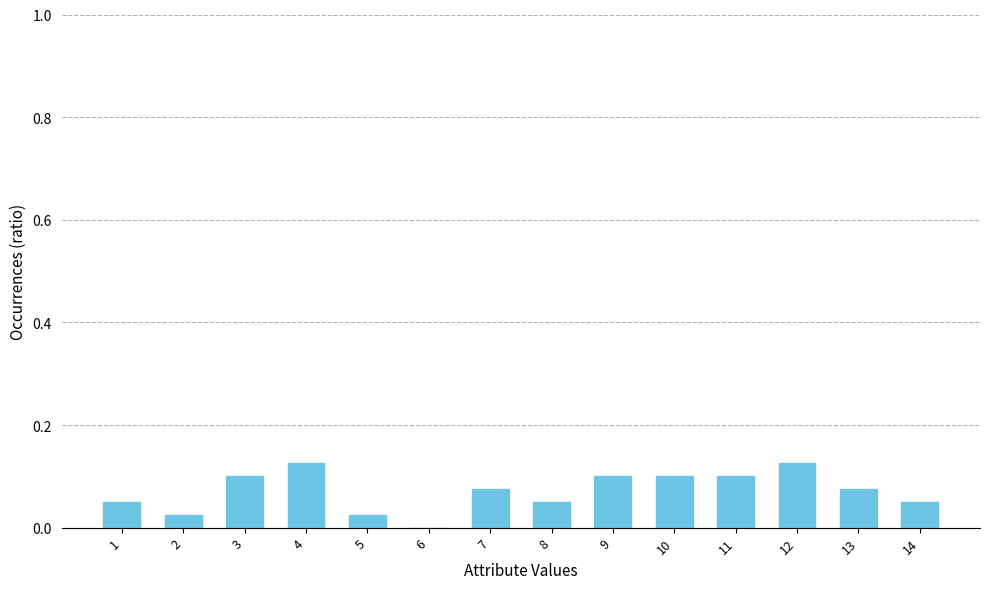

The value at 4 is 0.1. True or false?

True